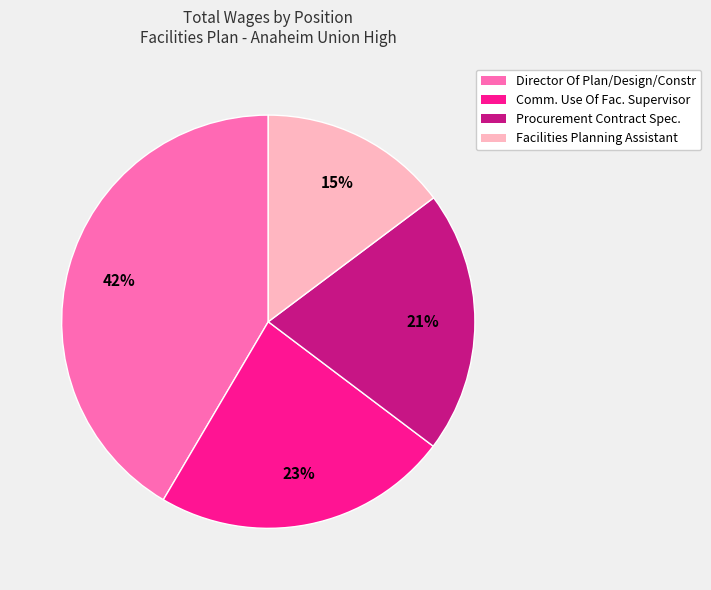

Combined, do Comm. Use Of Fac. Supervisor and Procurement Contract Spec. account for over 50%?

No